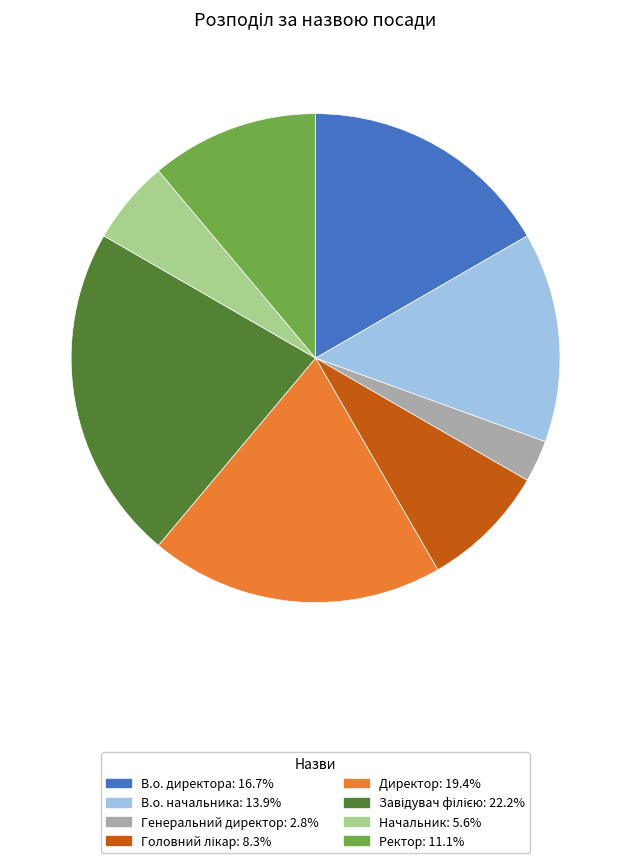

How many segments does this pie chart have?

8